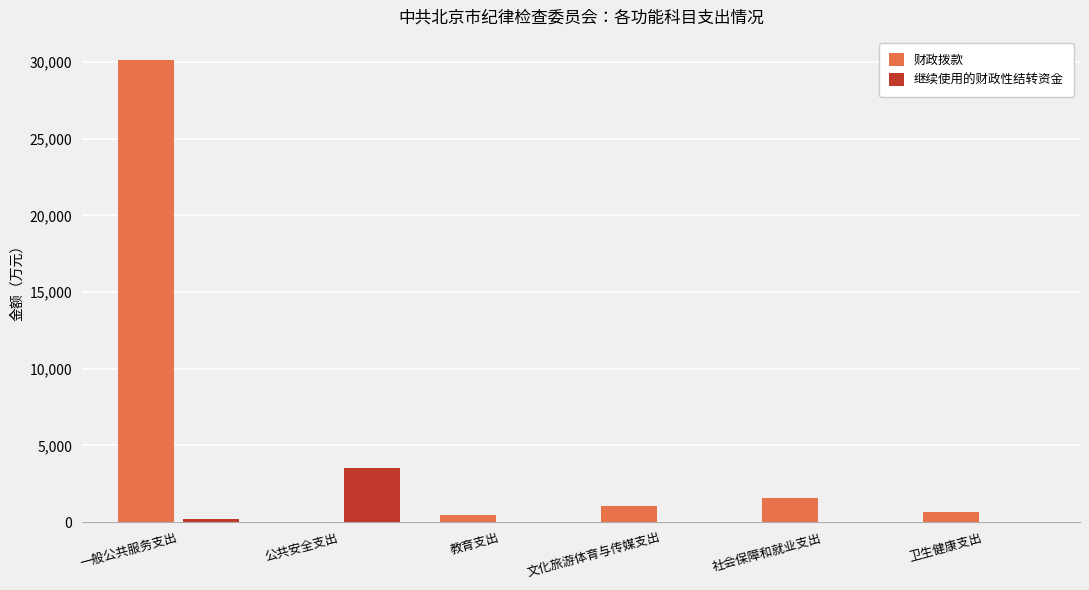

True or false: 财政拨款 has a value of 30125.1 at 一般公共服务支出.

True